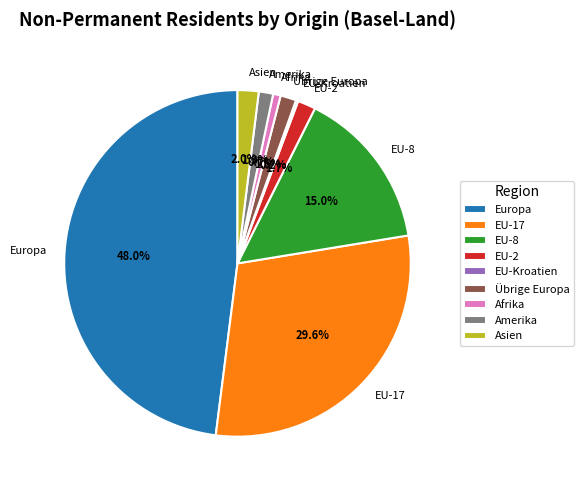

Which slice is the largest?

Europa